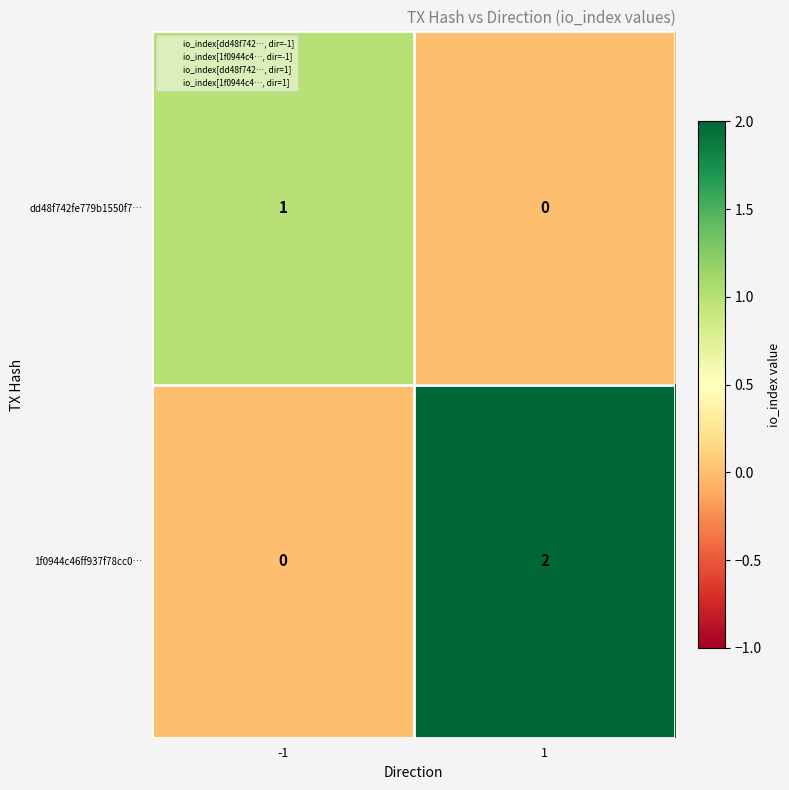

Which series has the largest total across all categories?

1f0944c46ff937f78cc0…